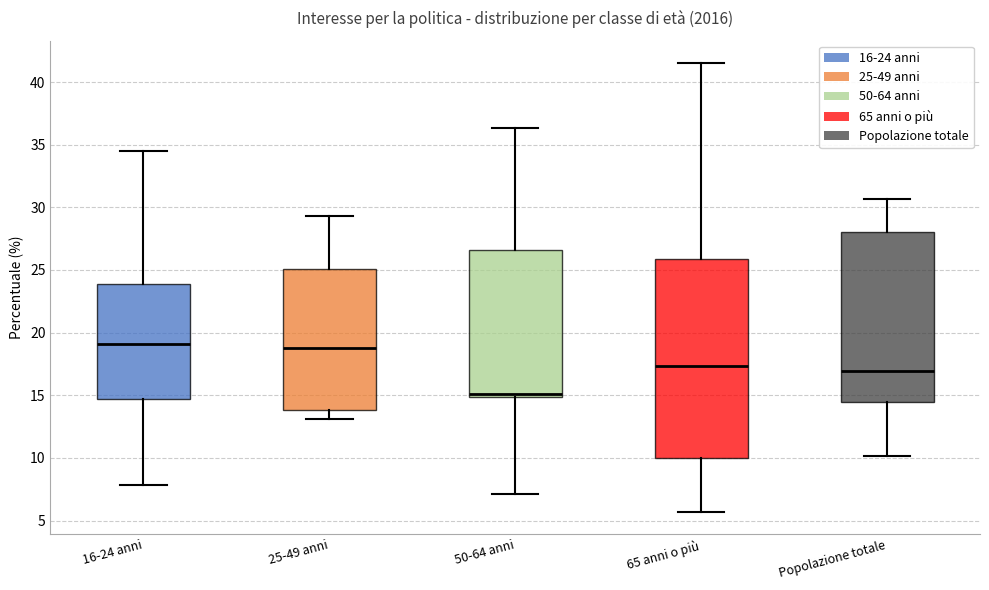

Reading left to right, read every box against the y-axis: the position of its median line, the range the box covers, and the ends of its whiskers. The values are not printed on the chart, so give them approximately, as read against the axis.

16-24 anni: median 19.0, box 14.5 to 24.0, whiskers 8.0 to 34.5
25-49 anni: median 19.0, box 14.0 to 25.0, whiskers 13.0 to 29.5
50-64 anni: median 15.0 (just above the box's lower edge), box 15.0 to 26.5, whiskers 7.0 to 36.5
65 anni o più: median 17.5, box 10.0 to 26.0, whiskers 5.5 to 41.5
Popolazione totale: median 17.0, box 14.5 to 28.0, whiskers 10.0 to 30.5